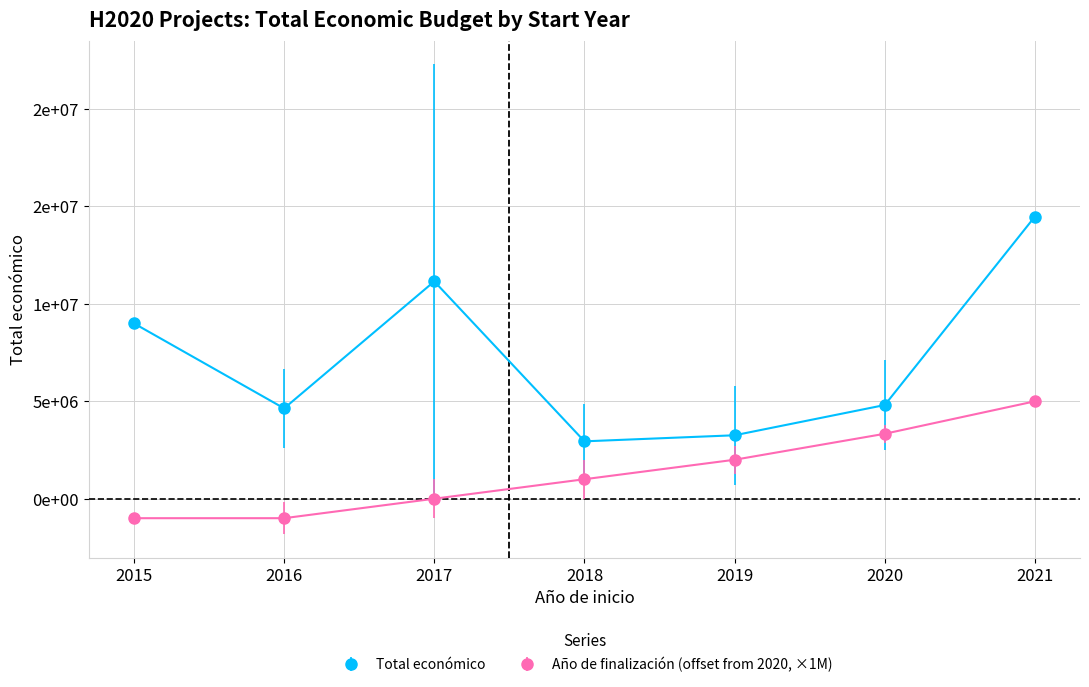

What are all the series names shown in the legend?

Total económico, Año de finalización (offset from 2020, ×1M)